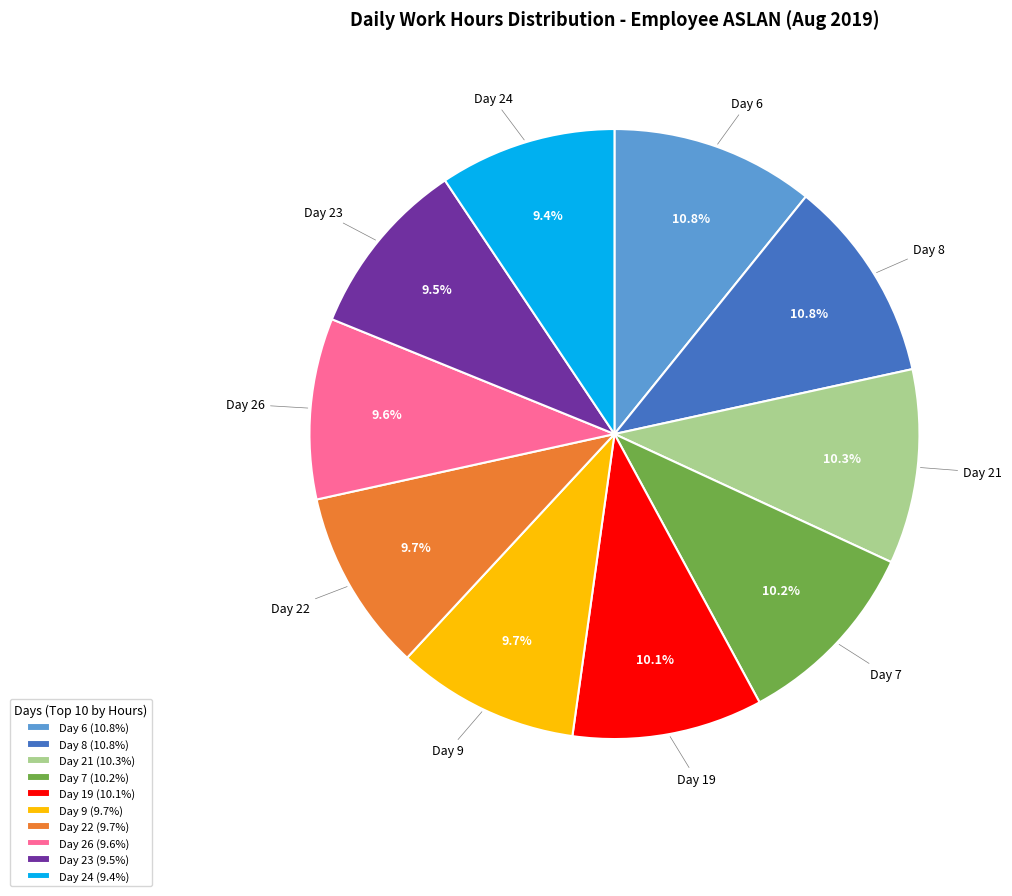

To the nearest percent, what percentage of the pie is Day 8?

11%